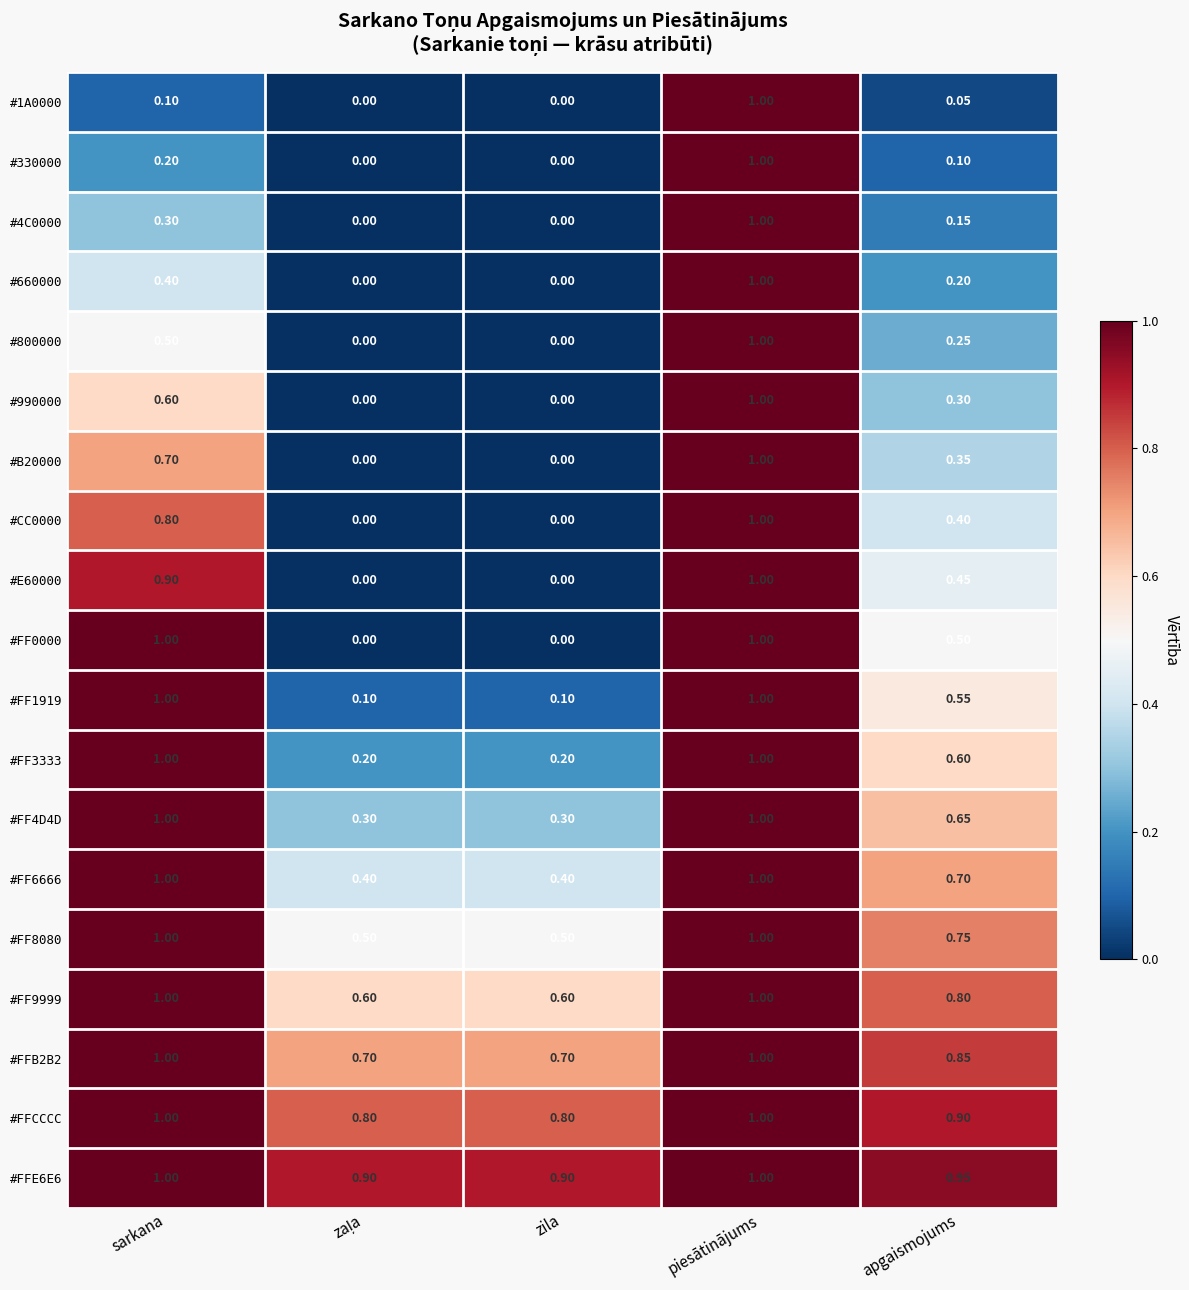

At which category is the sum across all series the highest?

piesātinājums